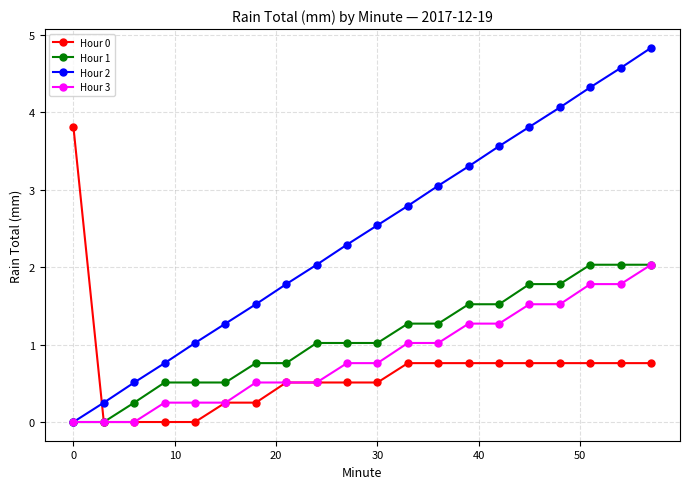

Which series ends up on top after the final intersection of Hour 2 and Hour 0?

Hour 2